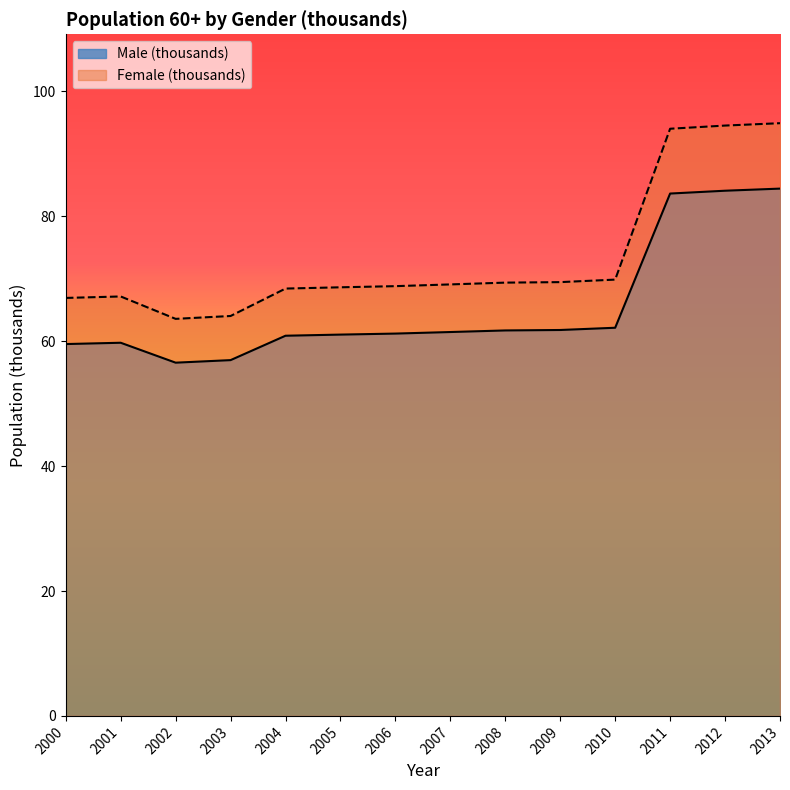

Between 2006 and 2013, which series saw the biggest shift?

Female (thousands)